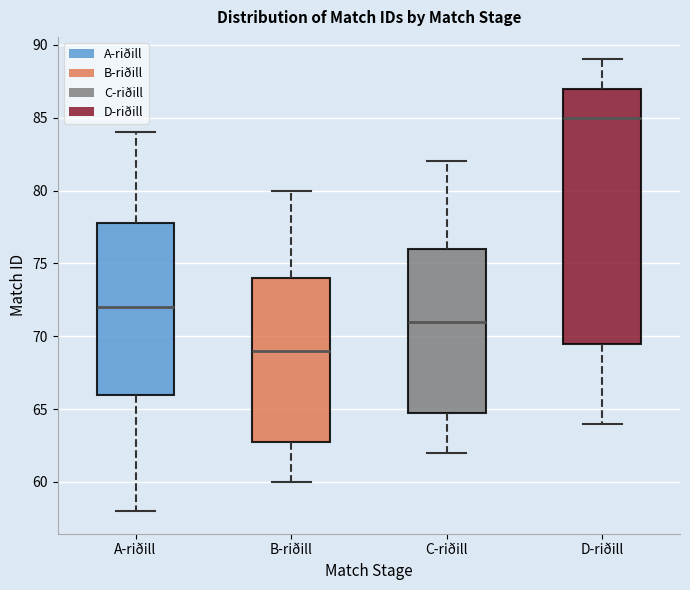

Which box is the tallest, from its lower edge to its upper edge?

D-riðill